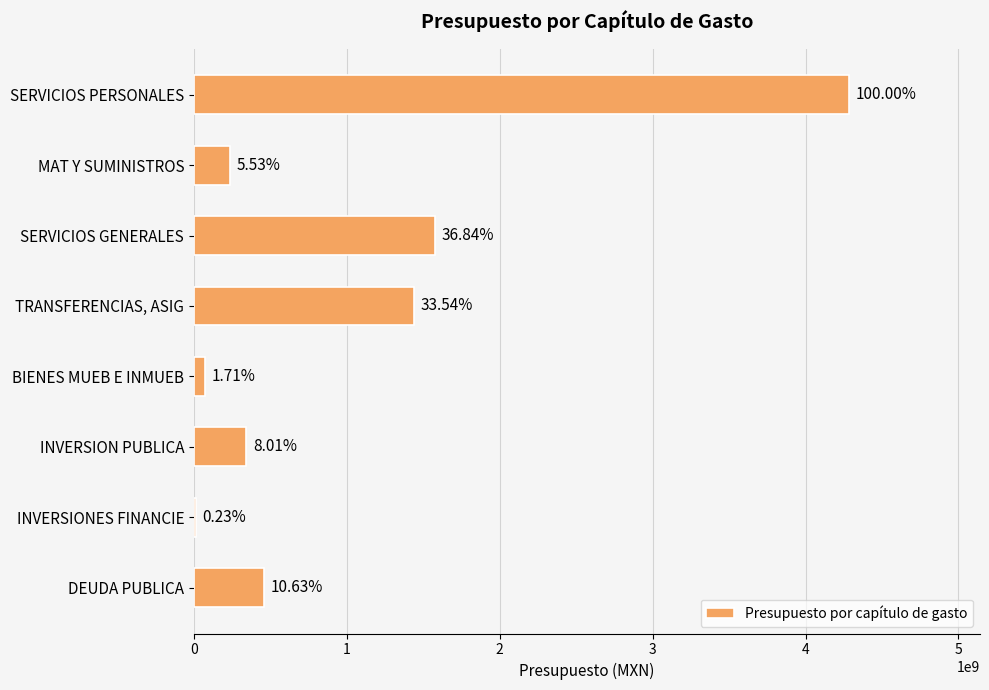

Are the bars grouped side by side (vs. stacked)?

No